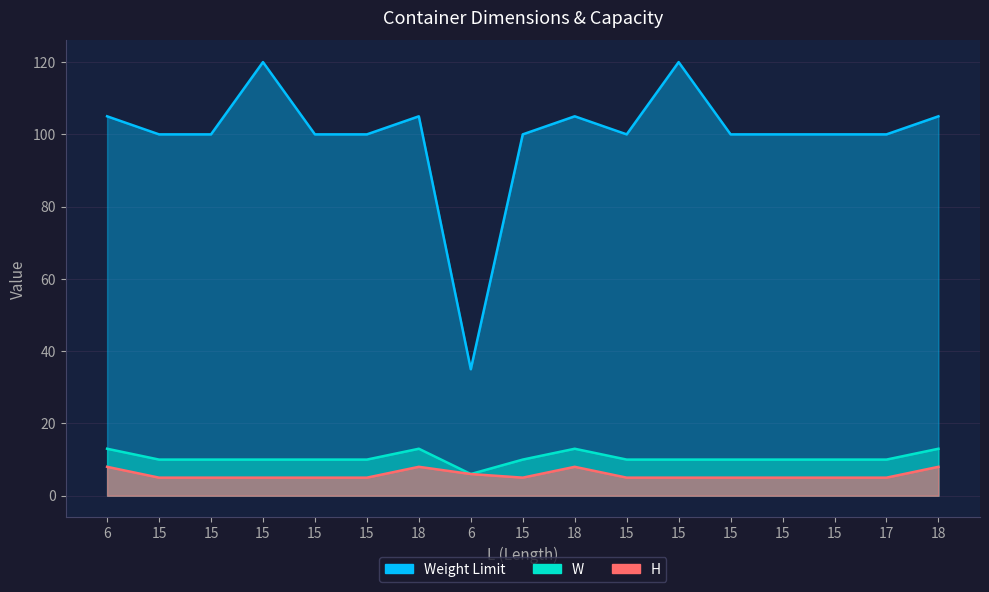

At which category is the sum across all series the highest?

15